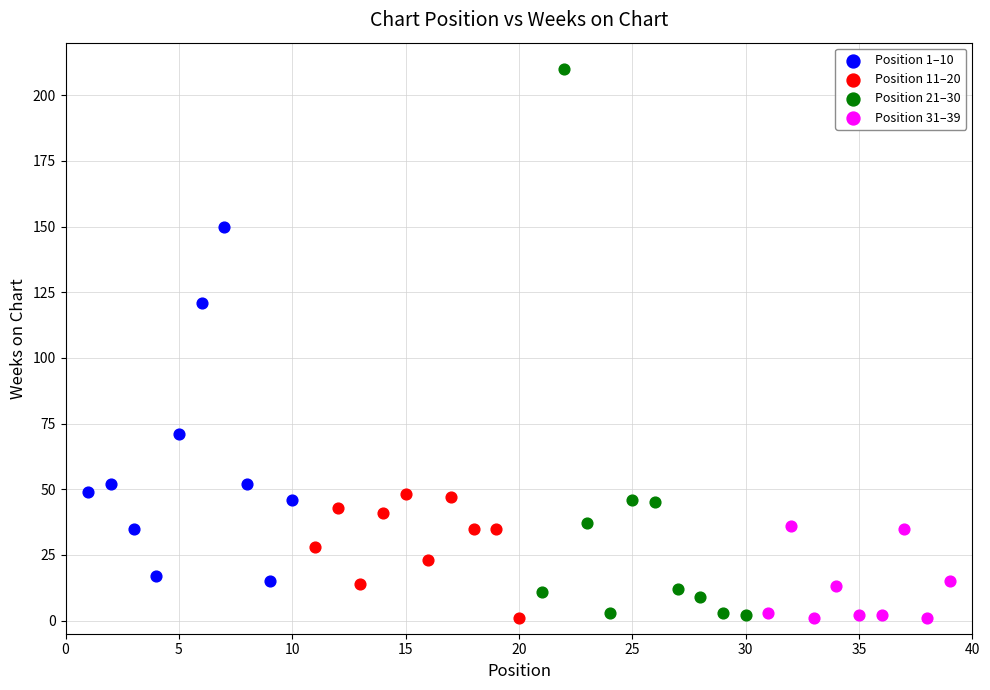

Which series contains the highest Y value?

Position 21–30